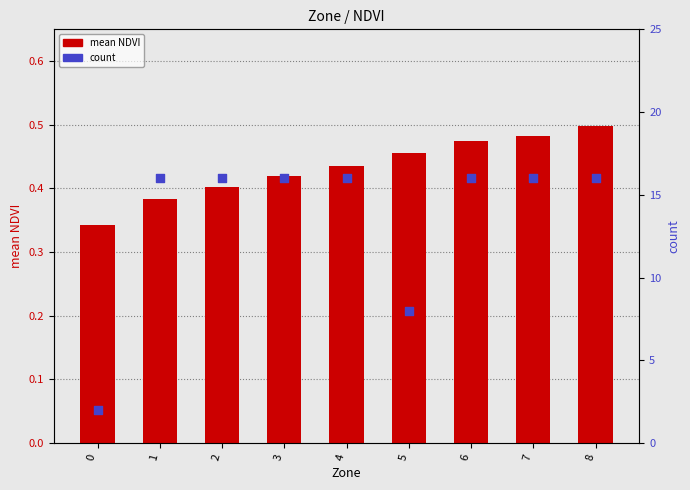

At how many categories does at least one series exceed 10?

7